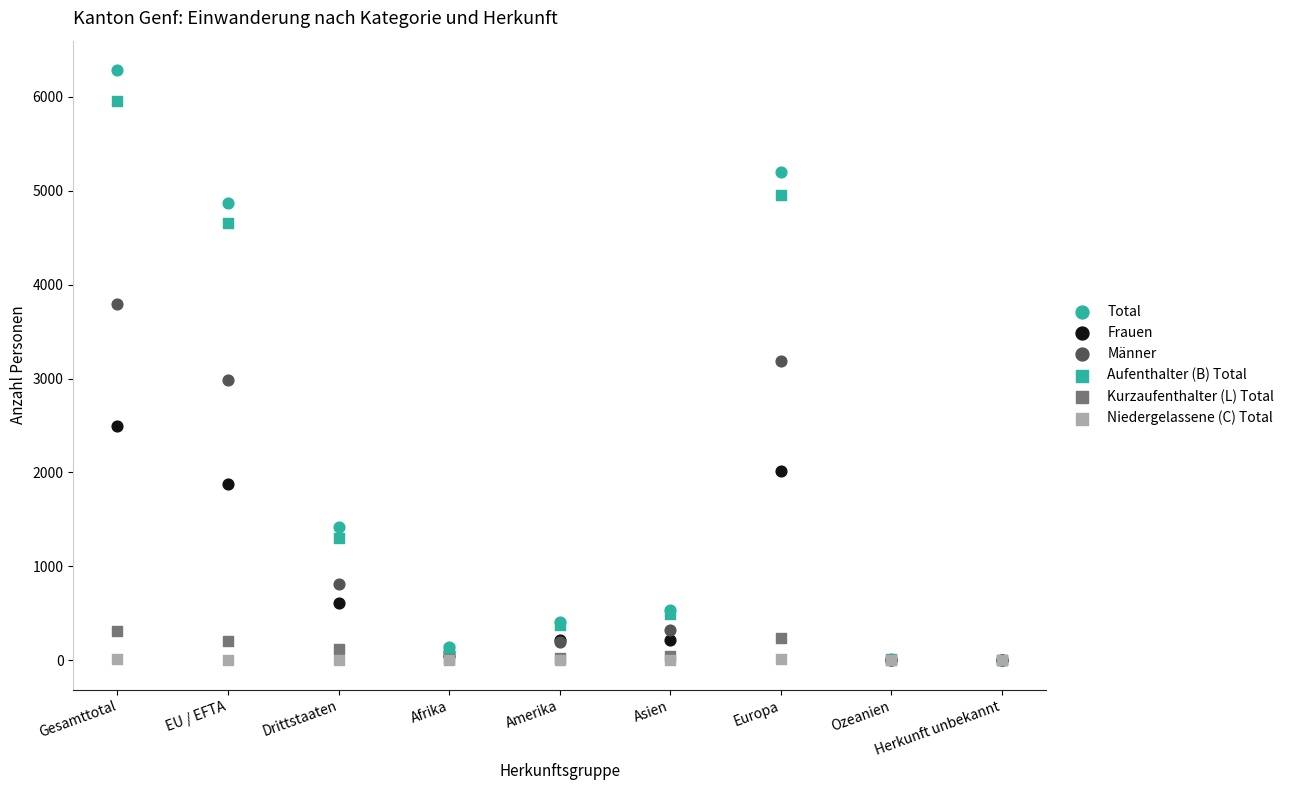

Which series has the widest spread of Y values?

Total